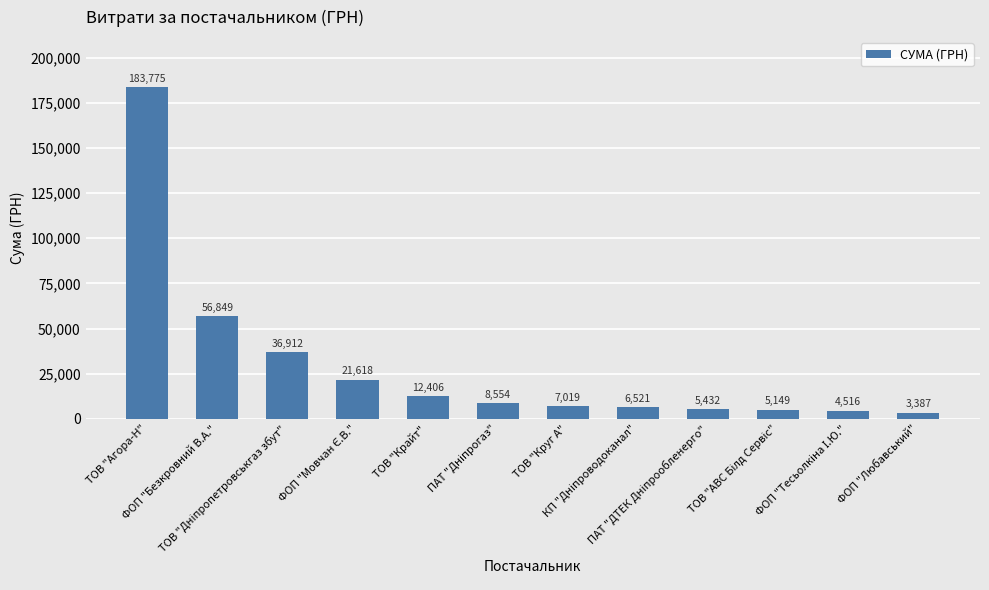

How many values are below 8553?

6